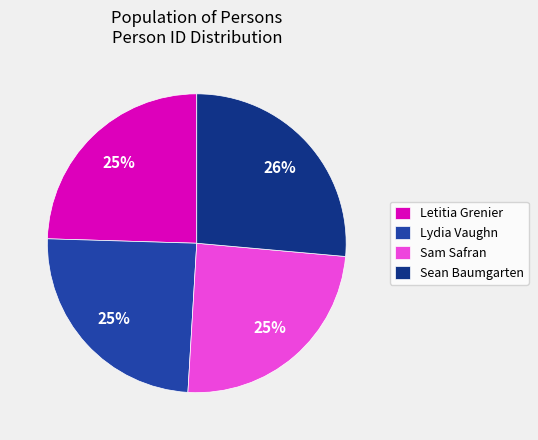

Is the sum of Letitia Grenier and Sam Safran greater than half?

No